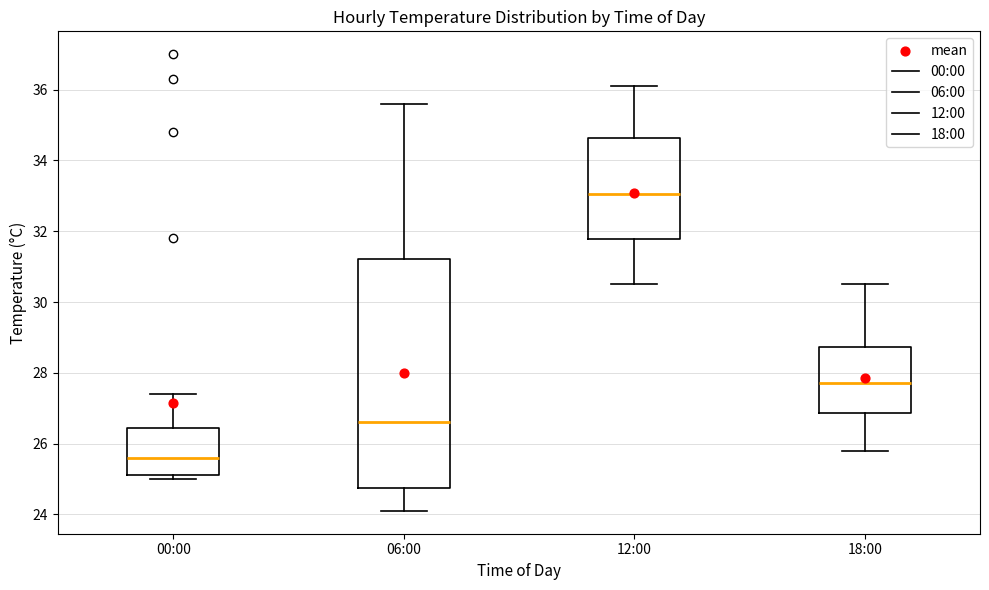

Which box's median line is the highest?

12:00